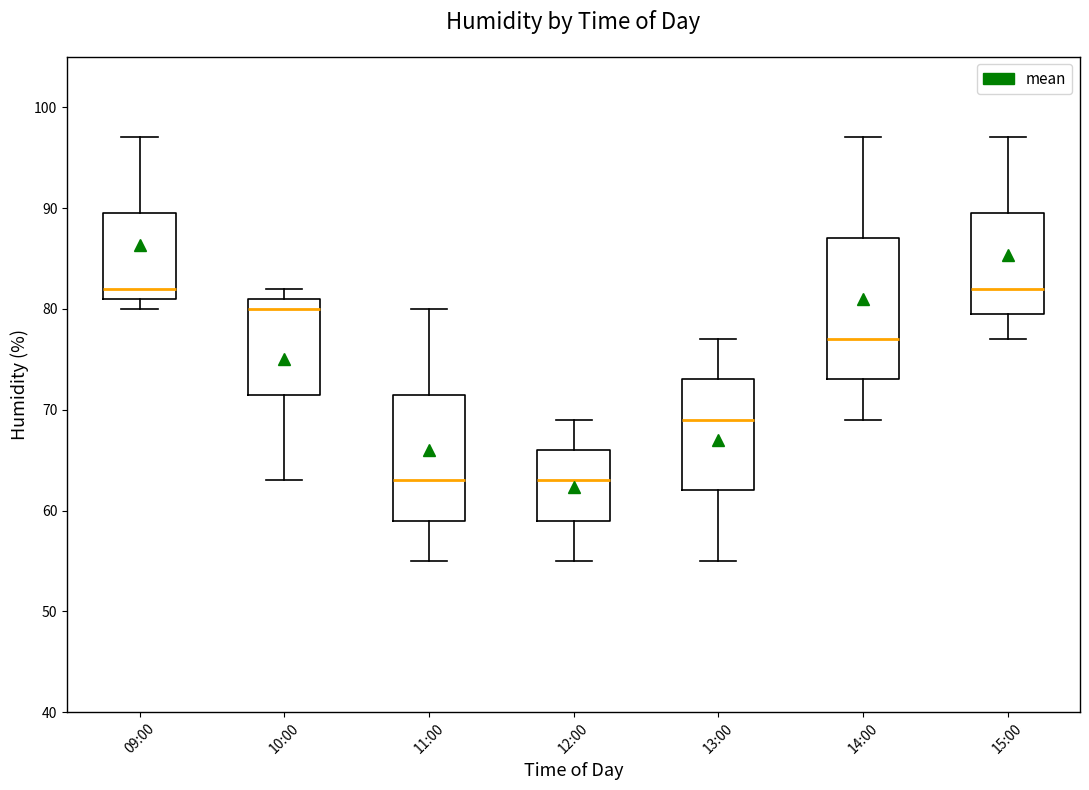

Reading left to right, transcribe this box plot: for each box, give where its median line is, the range the box spans, and where its two whiskers end, as read against the y-axis. The values are not printed on the chart, so give them approximately, as read against the axis.

09:00: median 82, box 81 to 90, whiskers 80 to 97
10:00: median 80, box 72 to 81, whiskers 63 to 82
11:00: median 63, box 59 to 72, whiskers 55 to 80
12:00: median 63, box 59 to 66, whiskers 55 to 69
13:00: median 69, box 62 to 73, whiskers 55 to 77
14:00: median 77, box 73 to 87, whiskers 69 to 97
15:00: median 82, box 80 to 90, whiskers 77 to 97